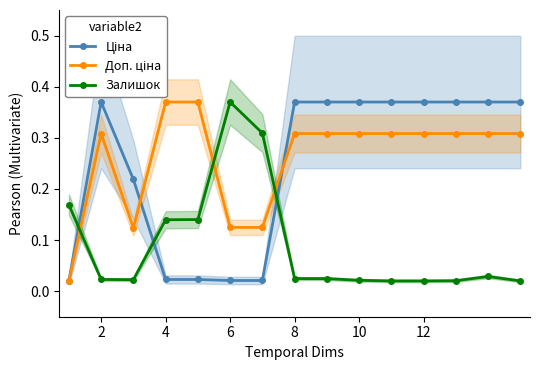

Is it true that Доп. ціна equals 0.1 at 6?

True